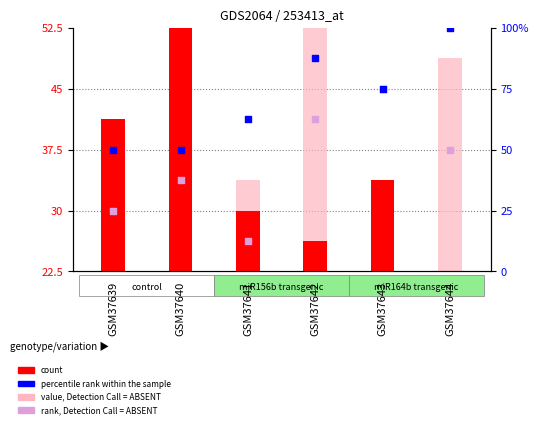

Which series contains the highest Y value?

percentile rank within the sample